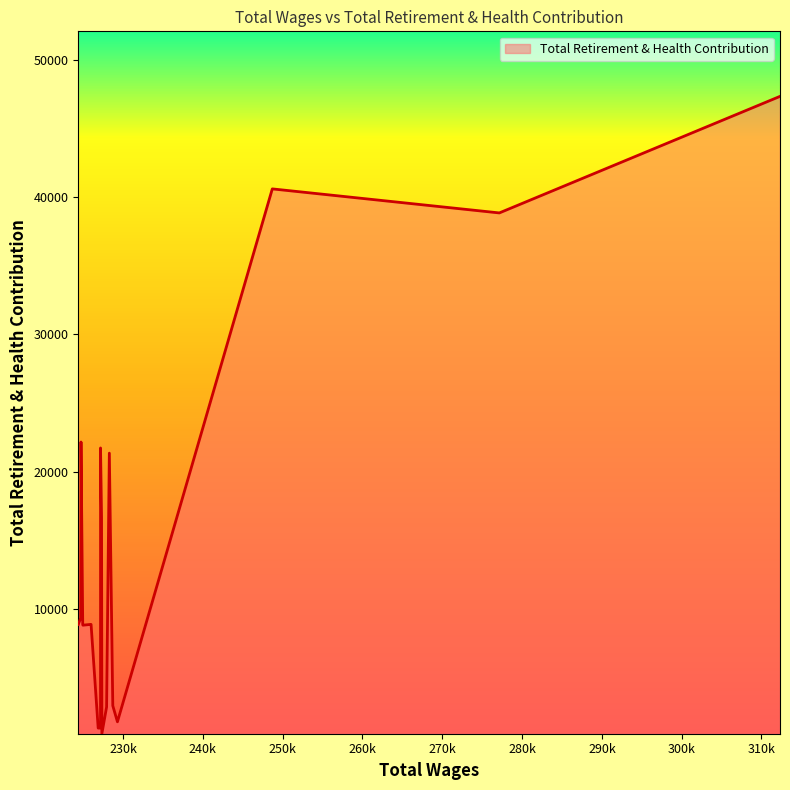

What is the difference between the maximum and minimum values?

46380